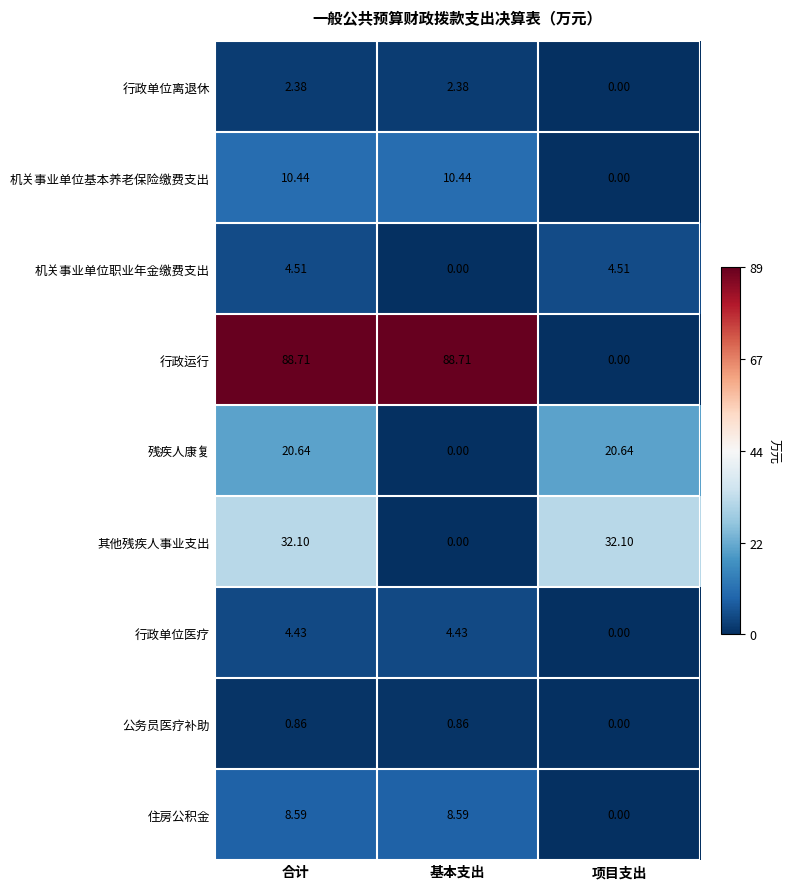

Which category has the lowest value in the 行政运行 series?

项目支出